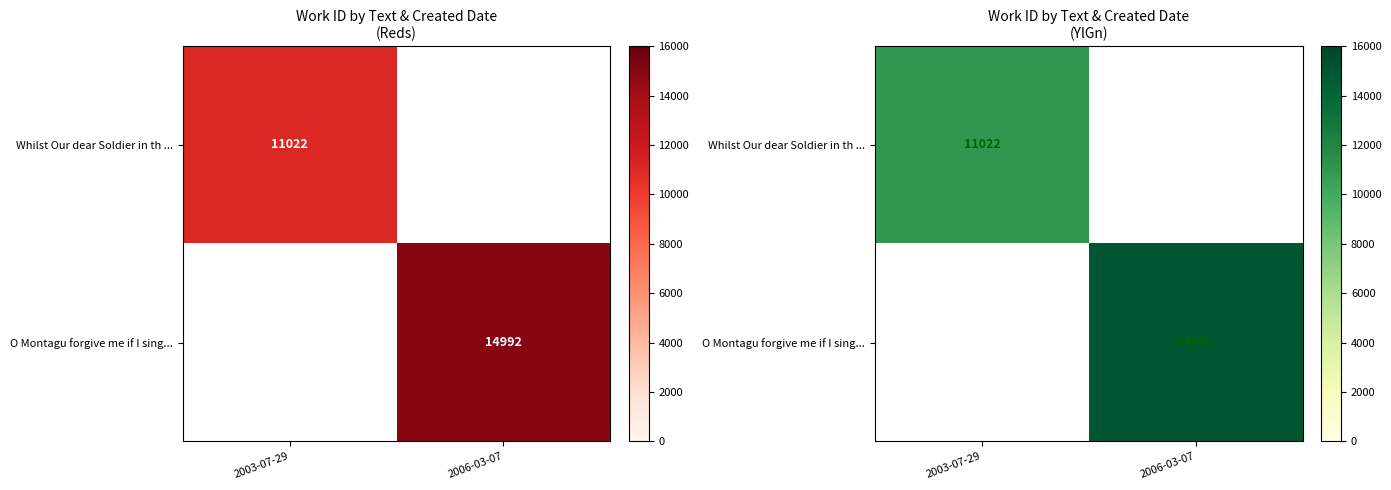

Count the number of data series in this chart.

2